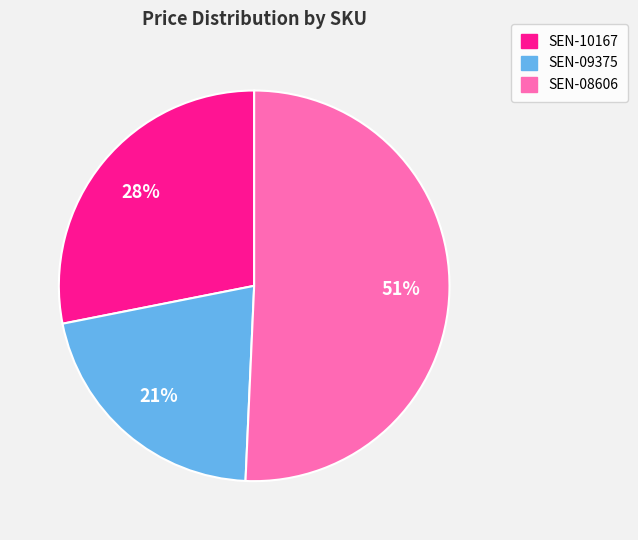

Does SEN-08606 represent more than half of the total?

Yes